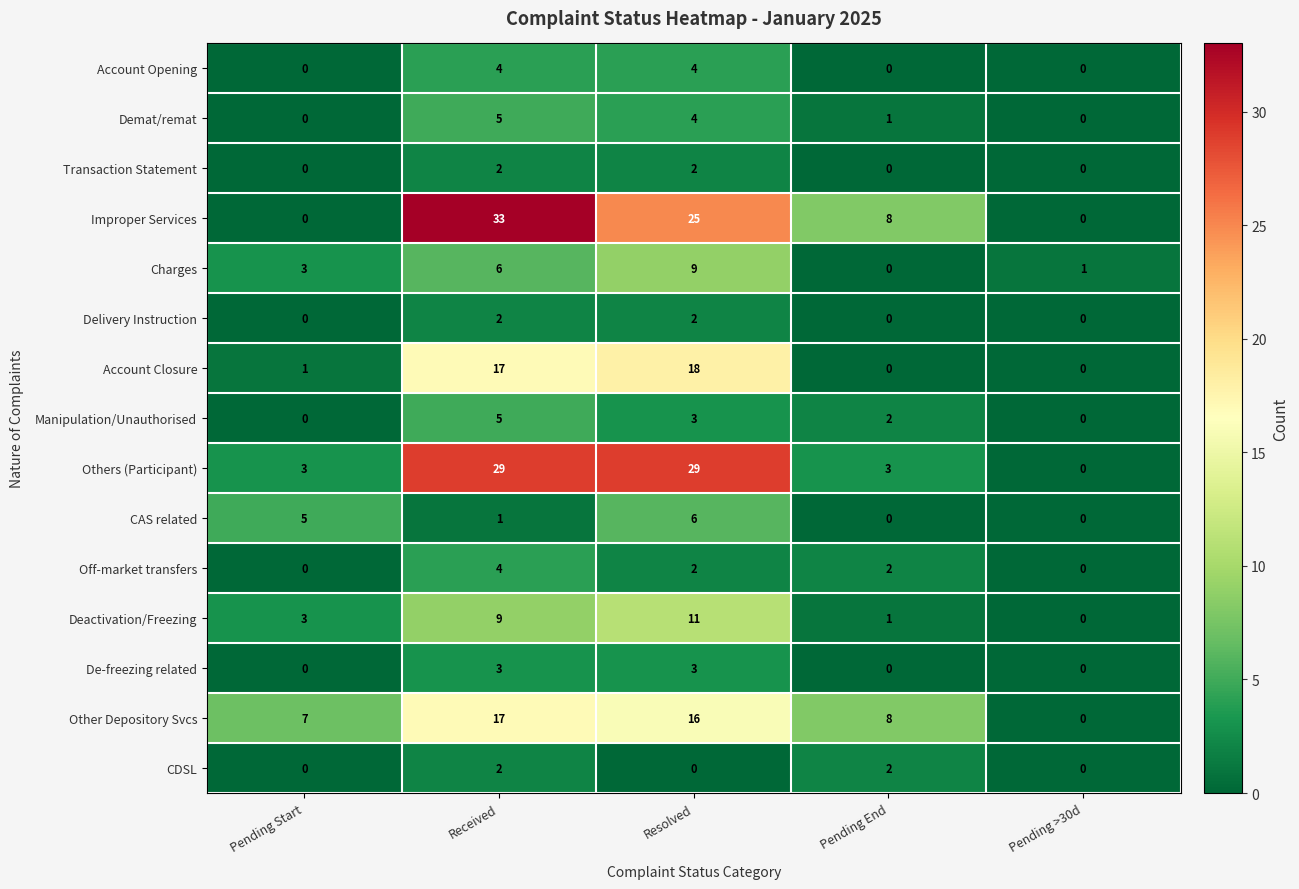

Where is Demat/remat nearest to the value 2?

Pending End